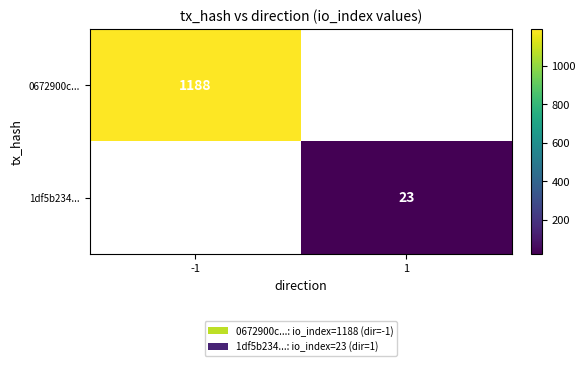

Count the number of data series in this chart.

2